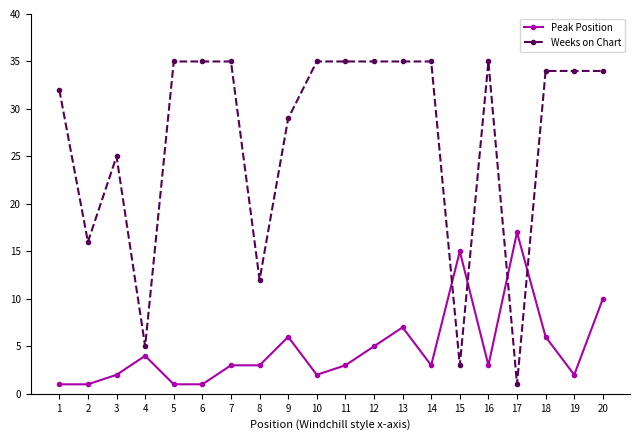

Reading left to right, extract all data points from this chart.

Peak Position: 1=1	2=1	3=2	4=4	5=1	6=1	7=3	8=3	9=6	10=2	11=3	12=5	13=7	14=3	15=15	16=3	17=17	18=6	19=2	20=10
Weeks on Chart: 1=32	2=16	3=25	4=5	5=35	6=35	7=35	8=12	9=29	10=35	11=35	12=35	13=35	14=35	15=3	16=35	17=1	18=34	19=34	20=34